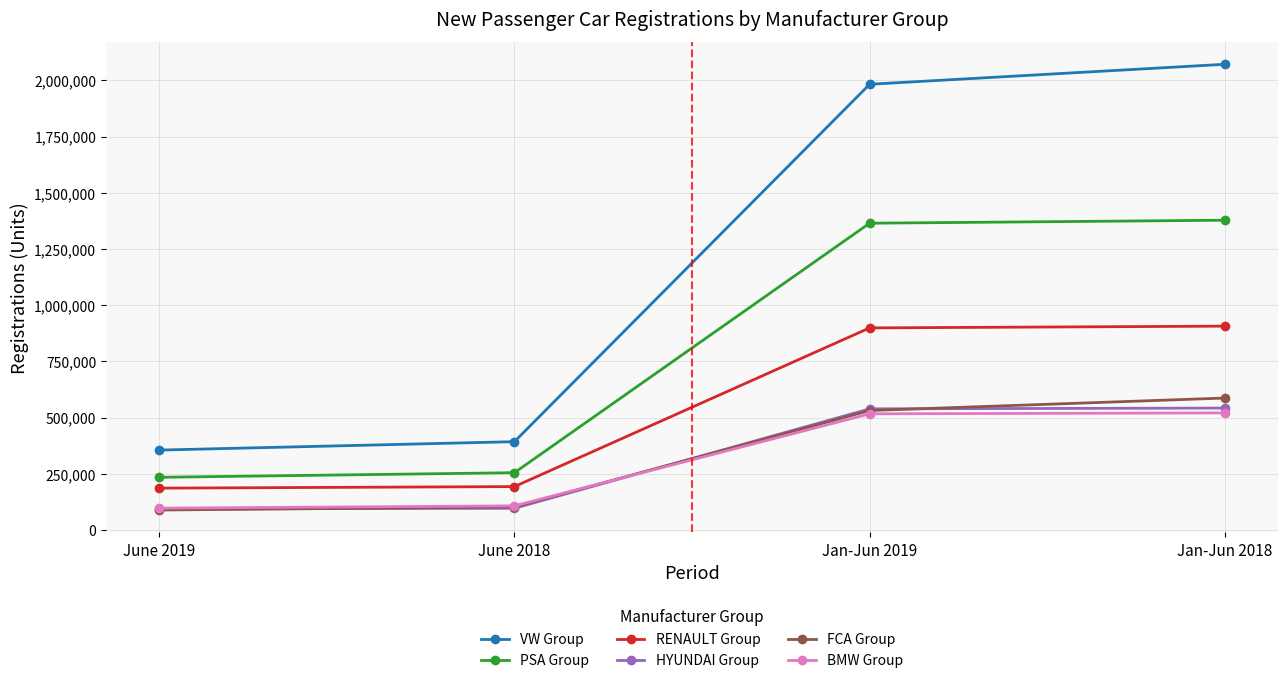

Is the value of FCA Group at June 2018 greater than the value of PSA Group at Jan-Jun 2018?

No